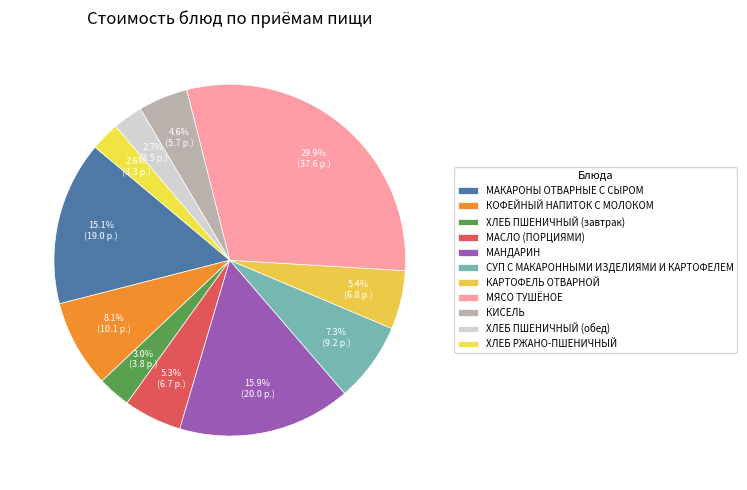

What is the total percentage of КИСЕЛЬ and МАНДАРИН?

20.5%